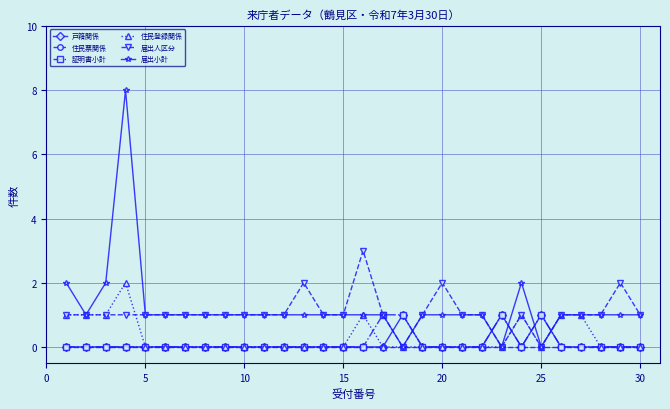

Which series has the widest spread of values?

届出小計